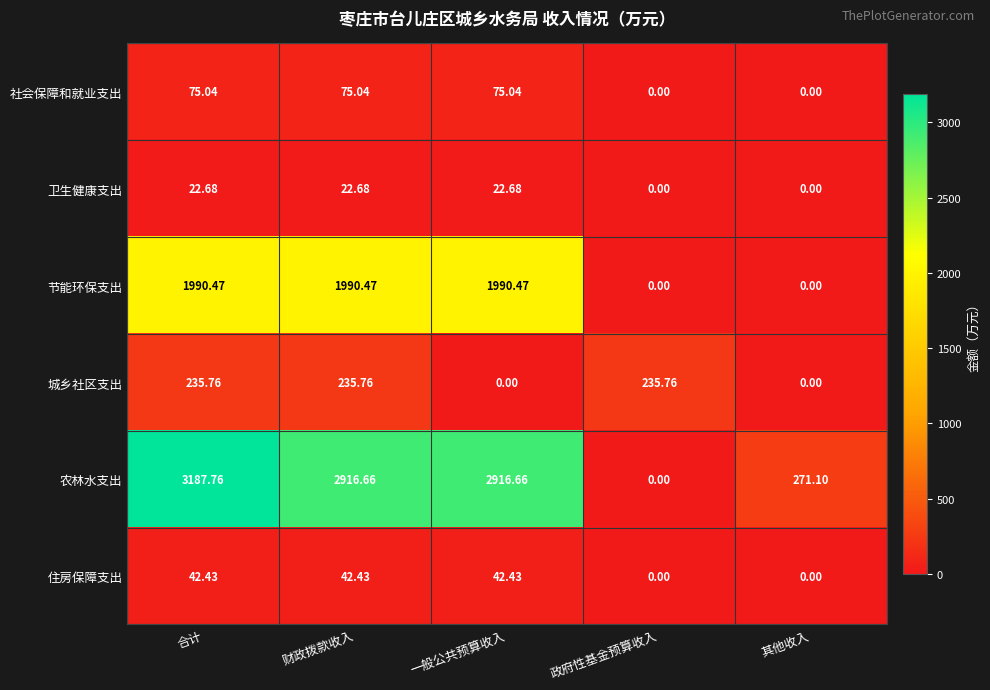

Which category has the highest value across all series?

合计